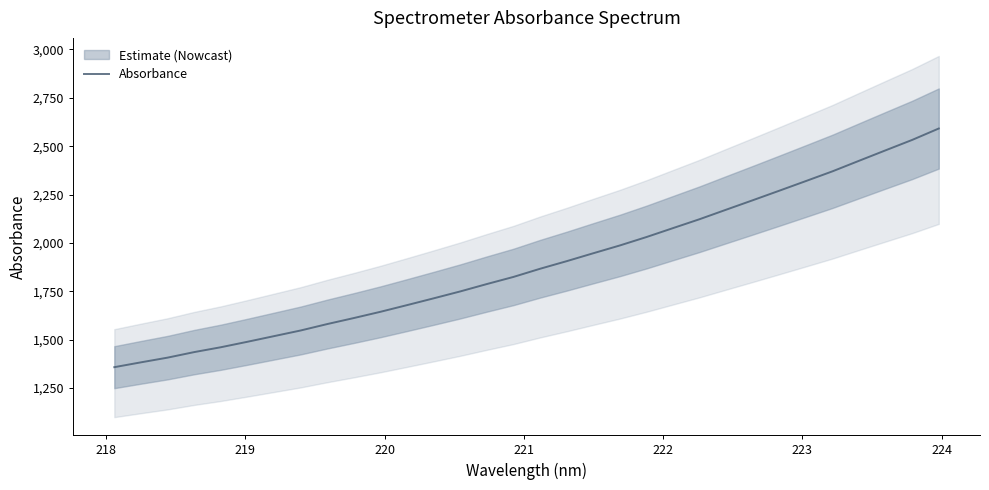

What is the highest value of the Absorbance series?

2591.3